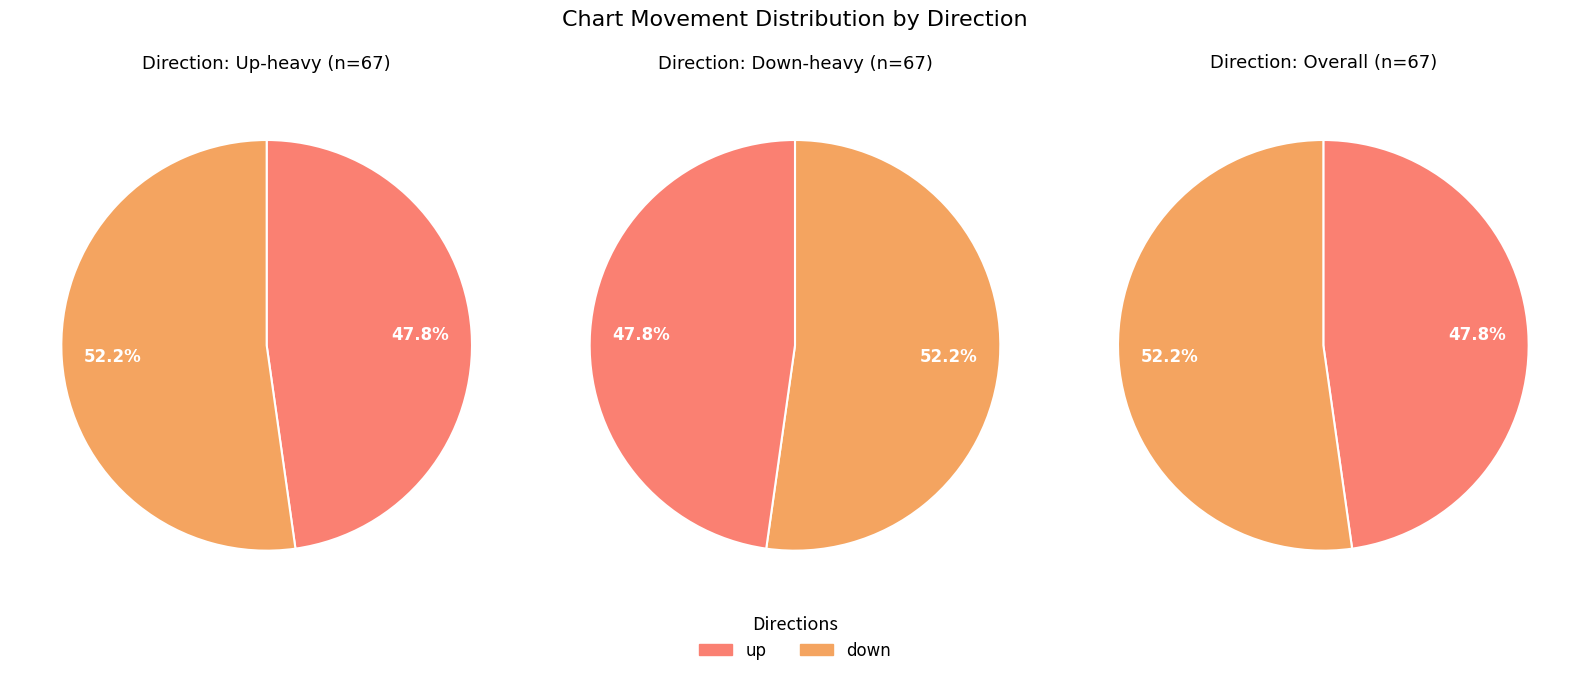

Is there a majority slice in this chart?

Yes